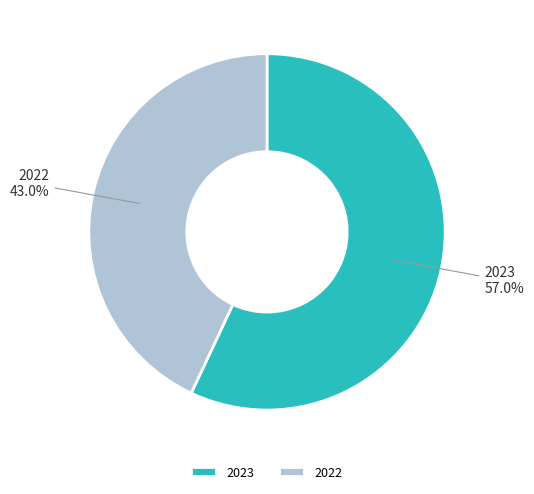

Rank the categories by value from lowest to highest.

2022, 2023